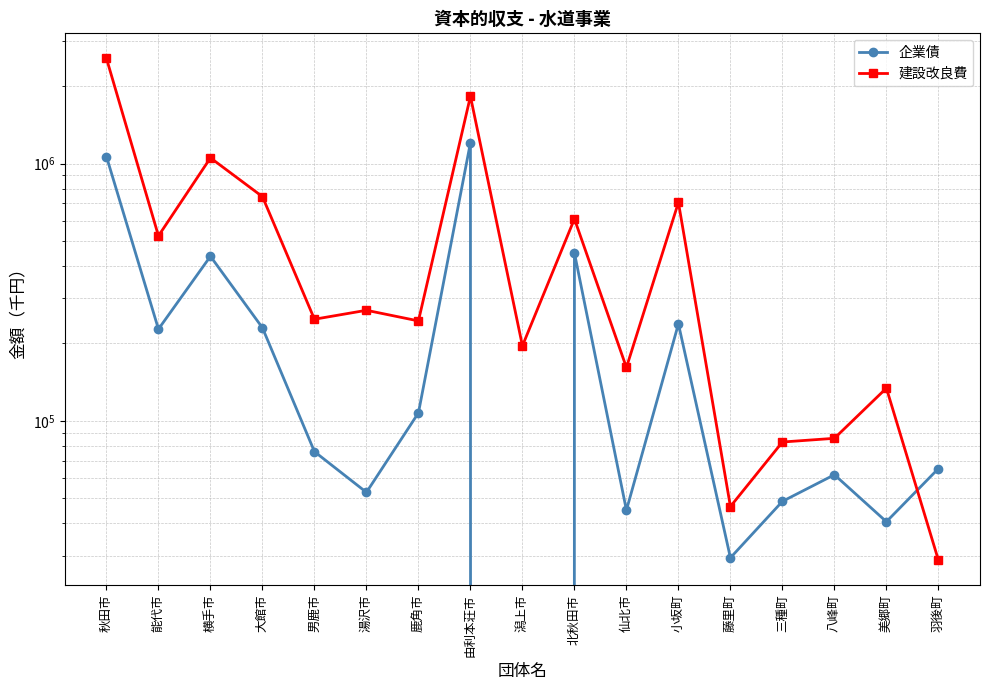

What is the value of the 企業債 point at the 10th from the left?

449700